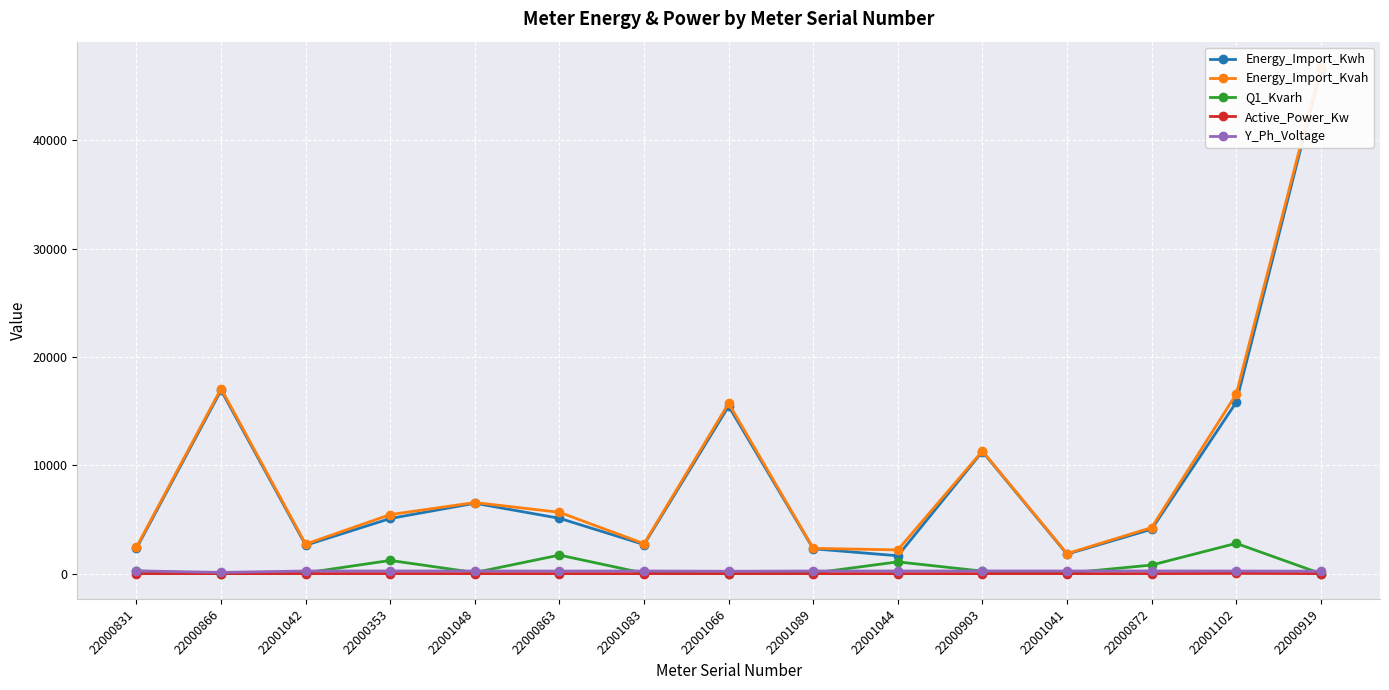

True or false: Energy_Import_Kwh has more than 1 points higher than both neighbors.

True